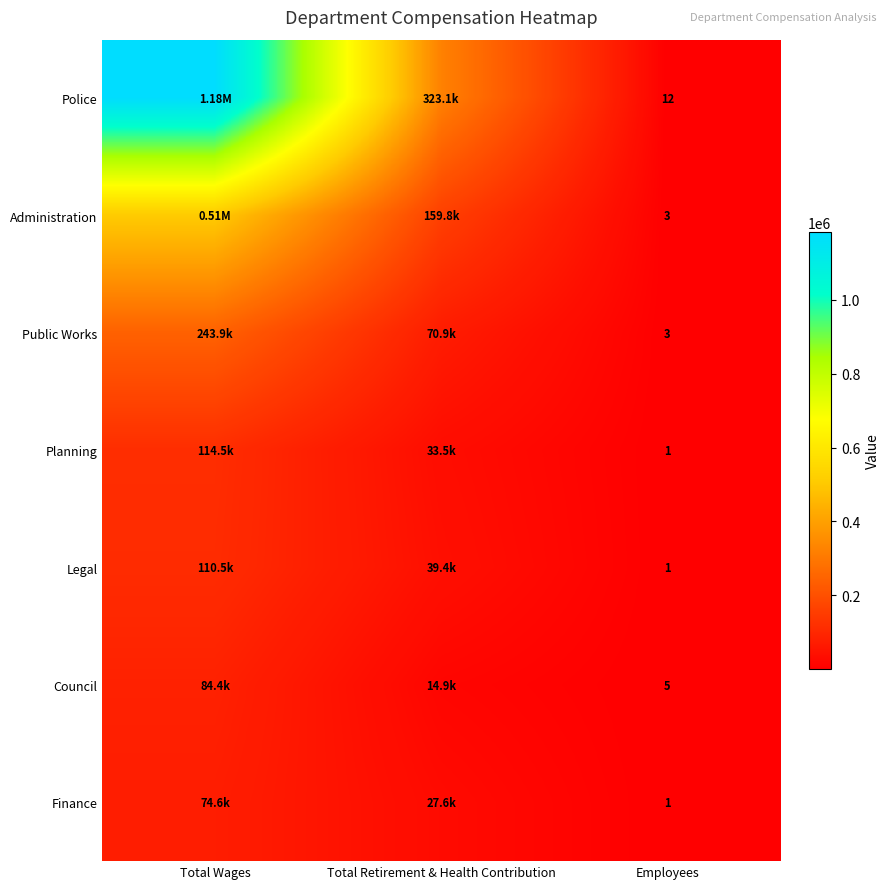

Which category has the lowest value across all series?

Employees